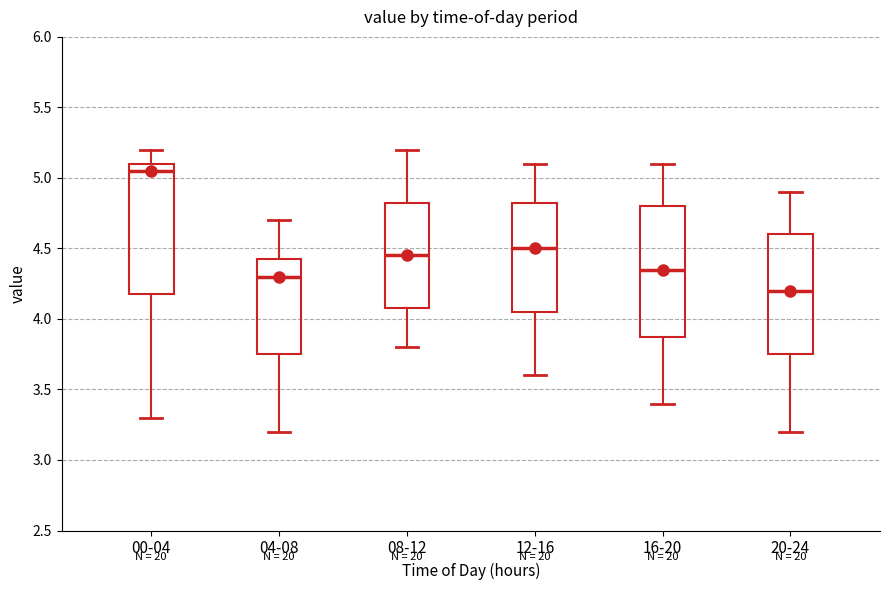

Where is the lower edge of the box for 04-08 on the y-axis? The values are not printed on the chart, so give them approximately, as read against the axis.

3.75